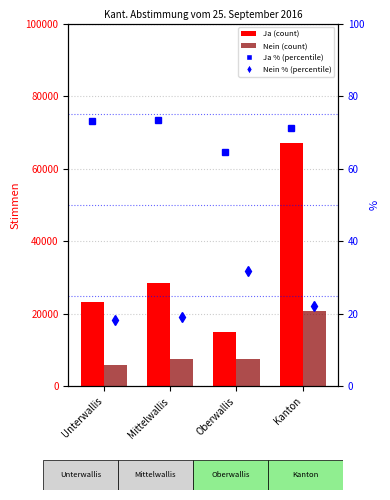

Which series changed the most between Unterwallis and Oberwallis?

Ja